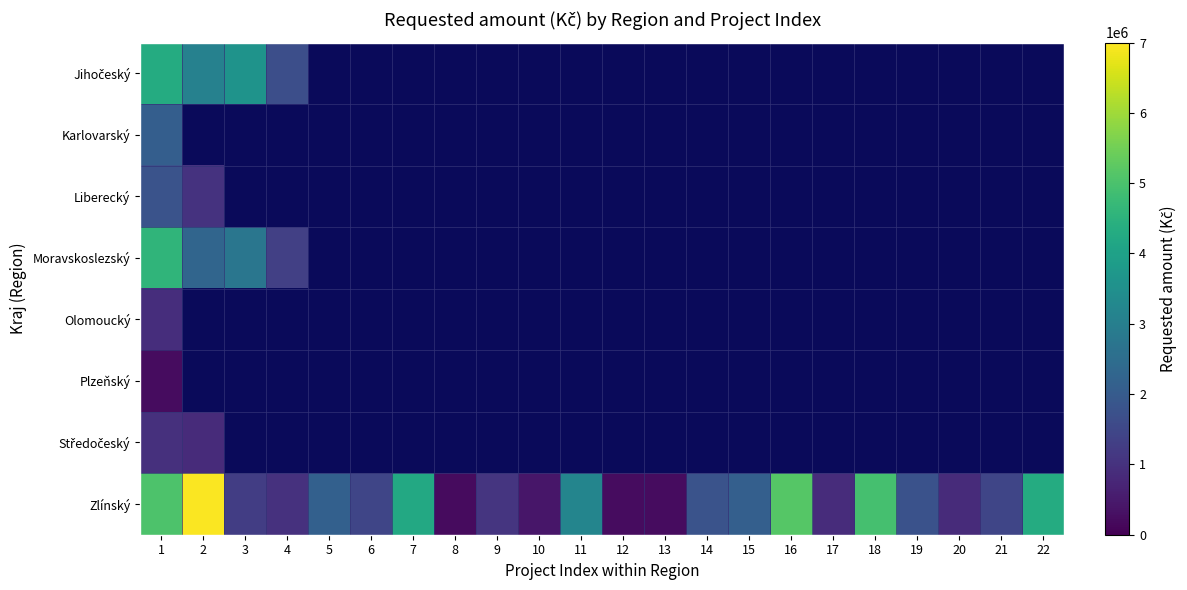

Where is Plzeňský nearest to the value 221641?

1